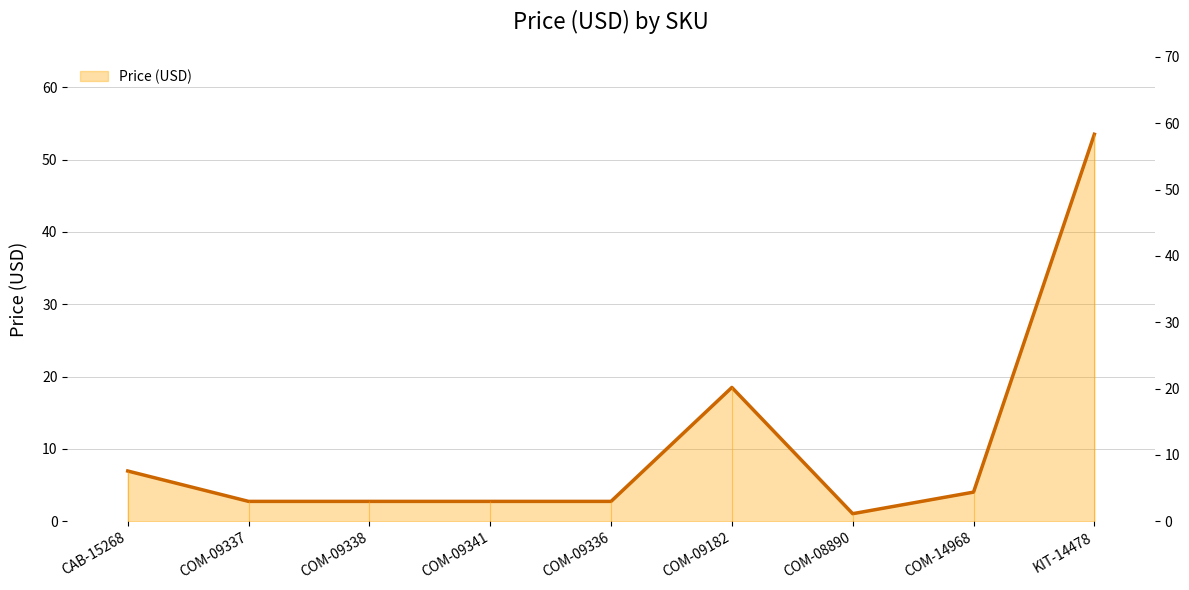

What is the sum of the values at COM-09336 and KIT-14478?

56.2